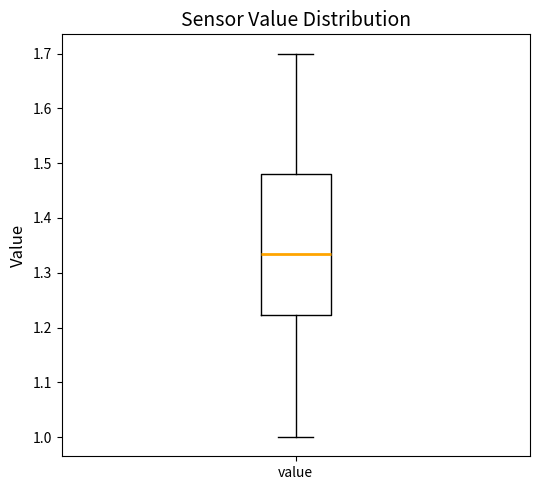

Read this box plot against the y-axis: the position of the median line, the range covered by the box, and the ends of both whiskers. The values are not printed on the chart, so give them approximately, as read against the axis.

median 1.34, box 1.22 to 1.48, whiskers 1.00 to 1.70